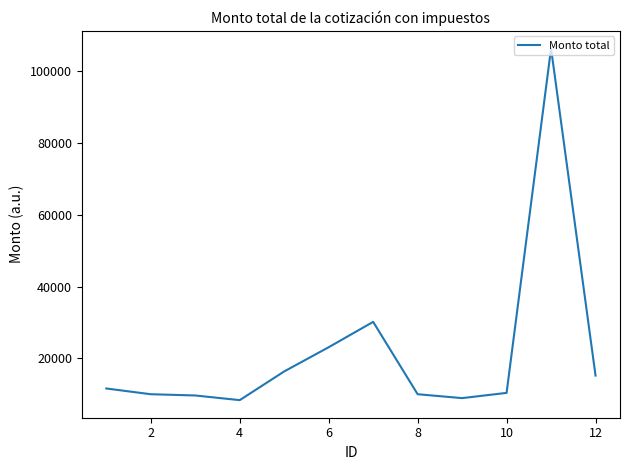

What is the maximum value shown in the chart?

106388.5